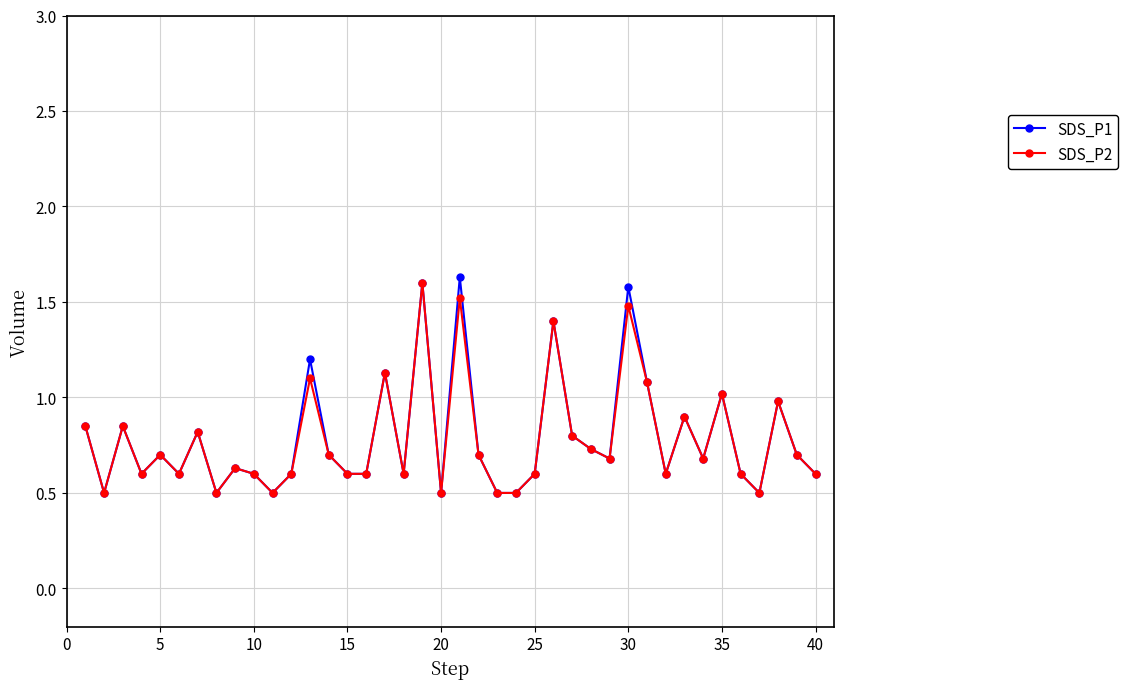

What are all the series names shown in the legend?

SDS_P1, SDS_P2